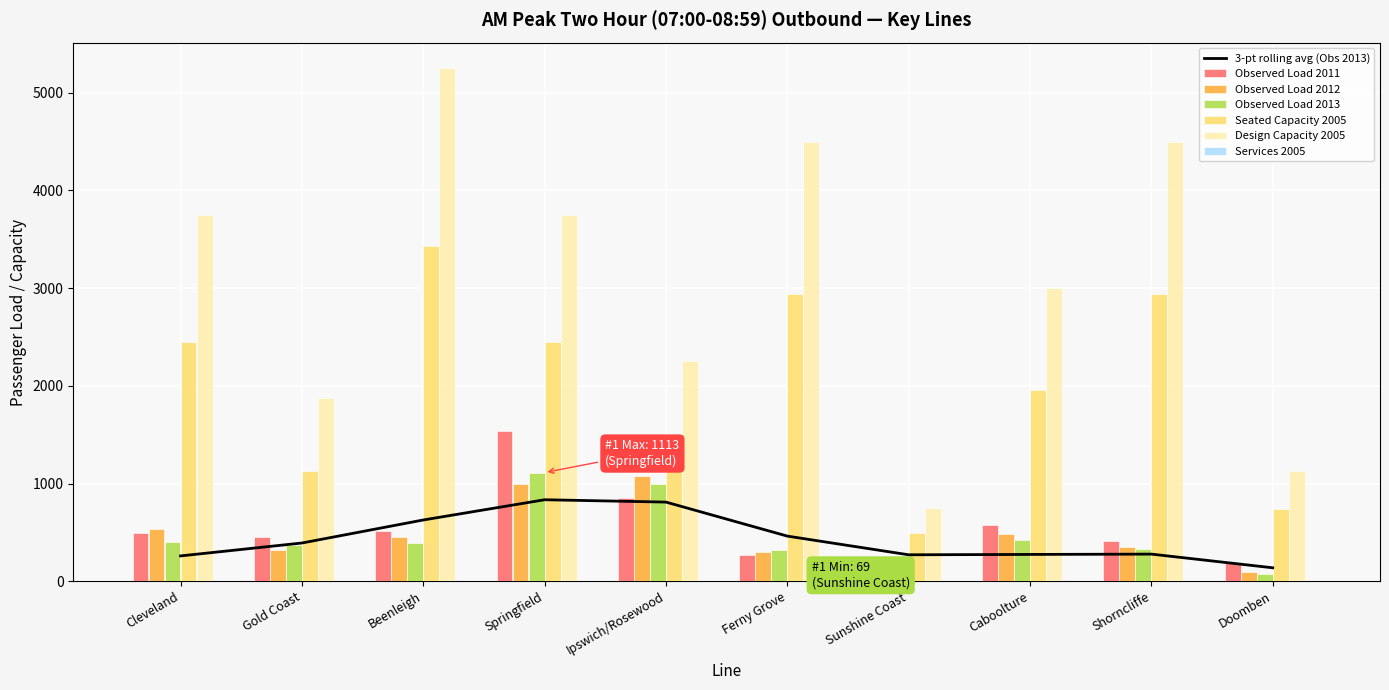

Reading left to right, list all the values displayed in this chart.

Observed Load 2011: 499	452	518	1543	848	269	88	573	416	186
Observed Load 2012: 536	320	458	997	1076	303	68	481	350	97
Observed Load 2013: 406	373	396	1113	994	324	69	420	335	79
Seated Capacity 2005: 2450	1125	3430	2450	1470	2940	490	1960	2940	735
Design Capacity 2005: 3750	1875	5250	3750	2250	4500	750	3000	4500	1125
Services 2005: 6	3	7	5	3	6	1	4	6	2